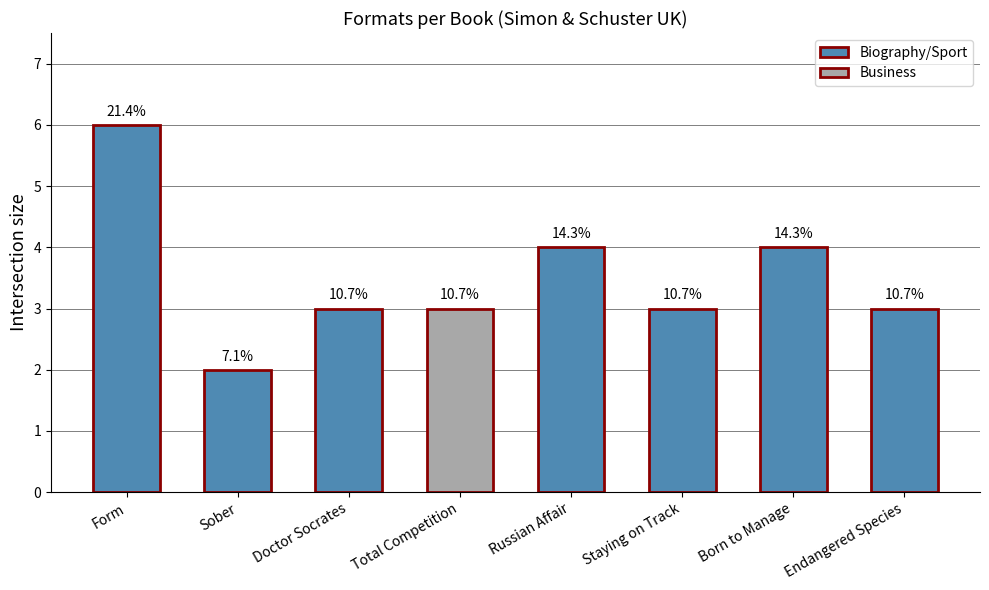

Reading left to right, list all the values displayed in this chart.

Form=6	Sober=2	Doctor Socrates=3	Total Competition=3	Russian Affair=4	Staying on Track=3	Born to Manage=4	Endangered Species=3